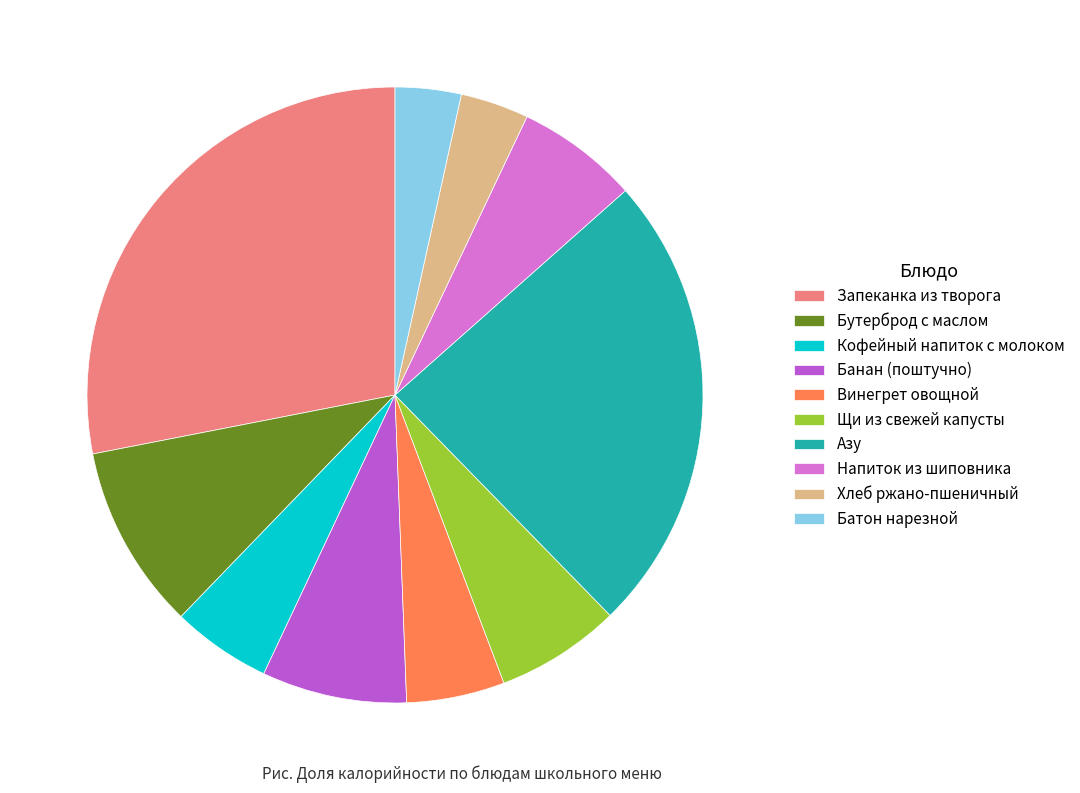

Combined, do Кофейный напиток с молоком and Бутерброд с маслом account for over 50%?

No